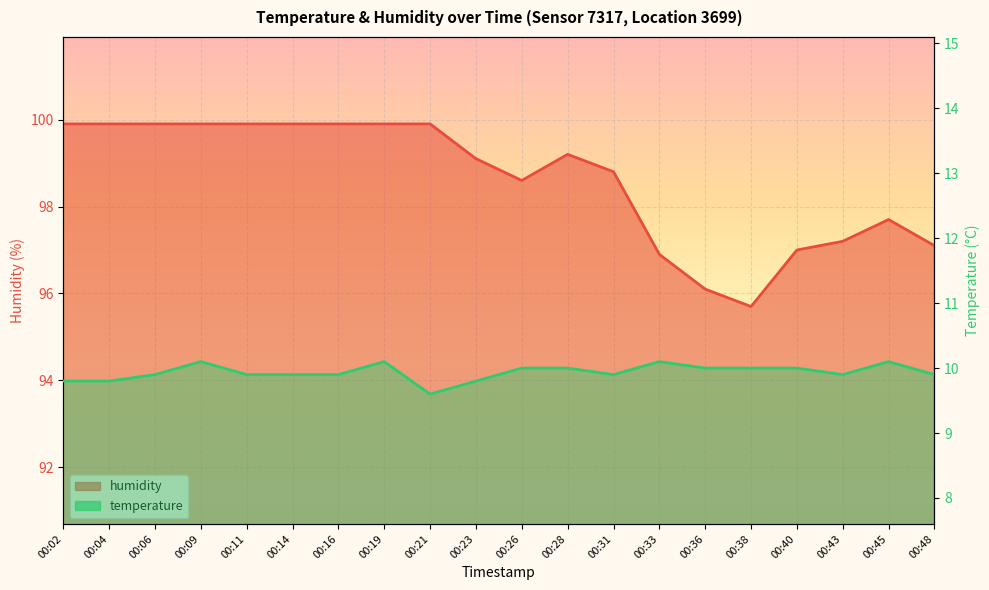

How many distinct data groups are displayed?

2